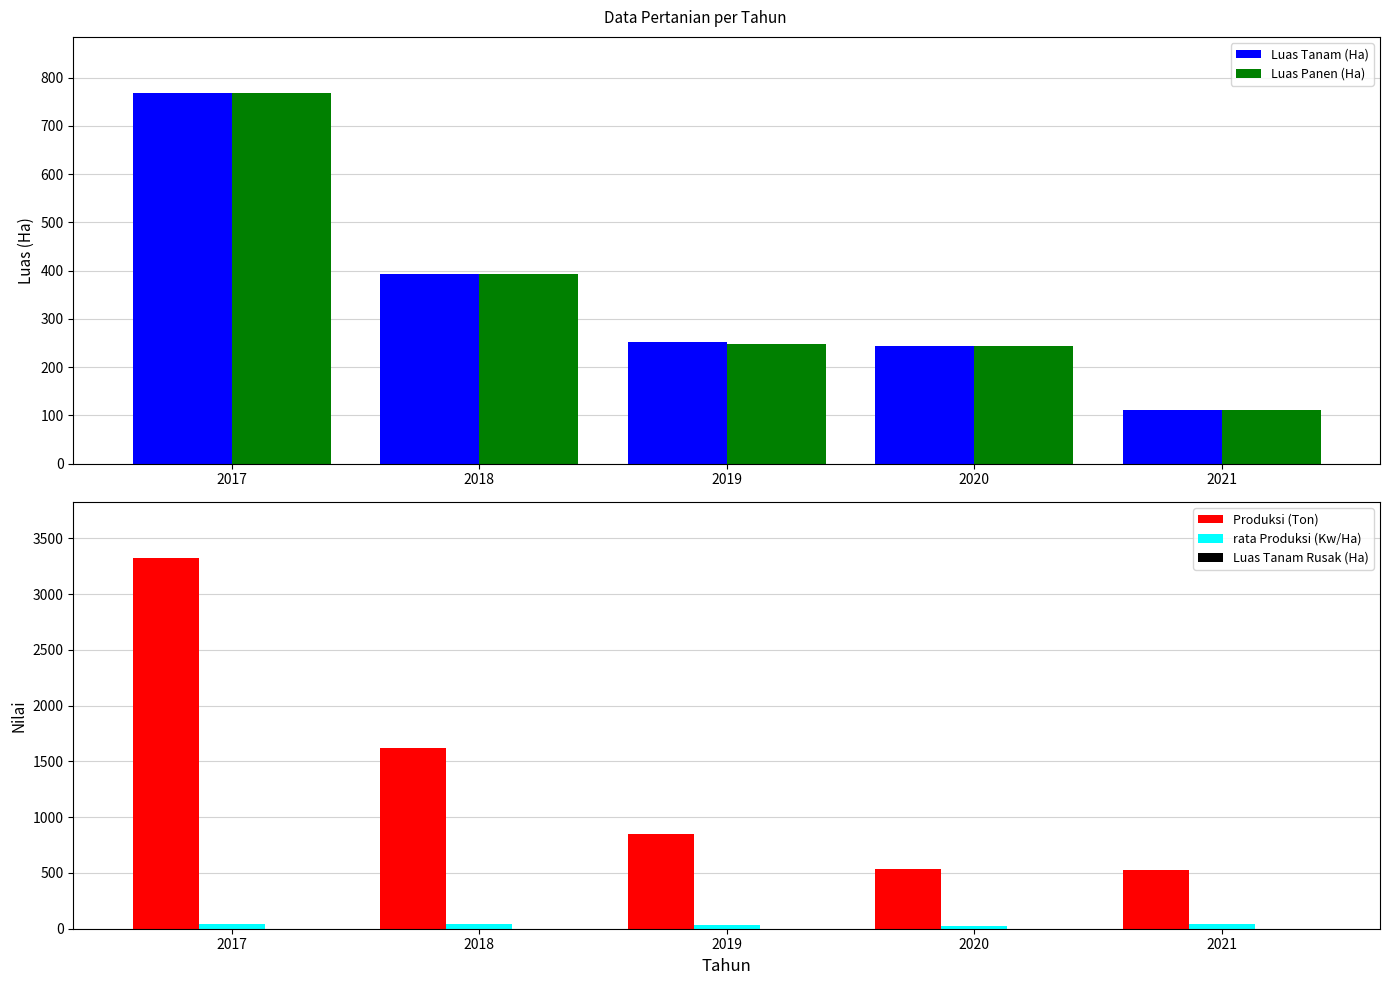

How many categories are shown in the chart?

5